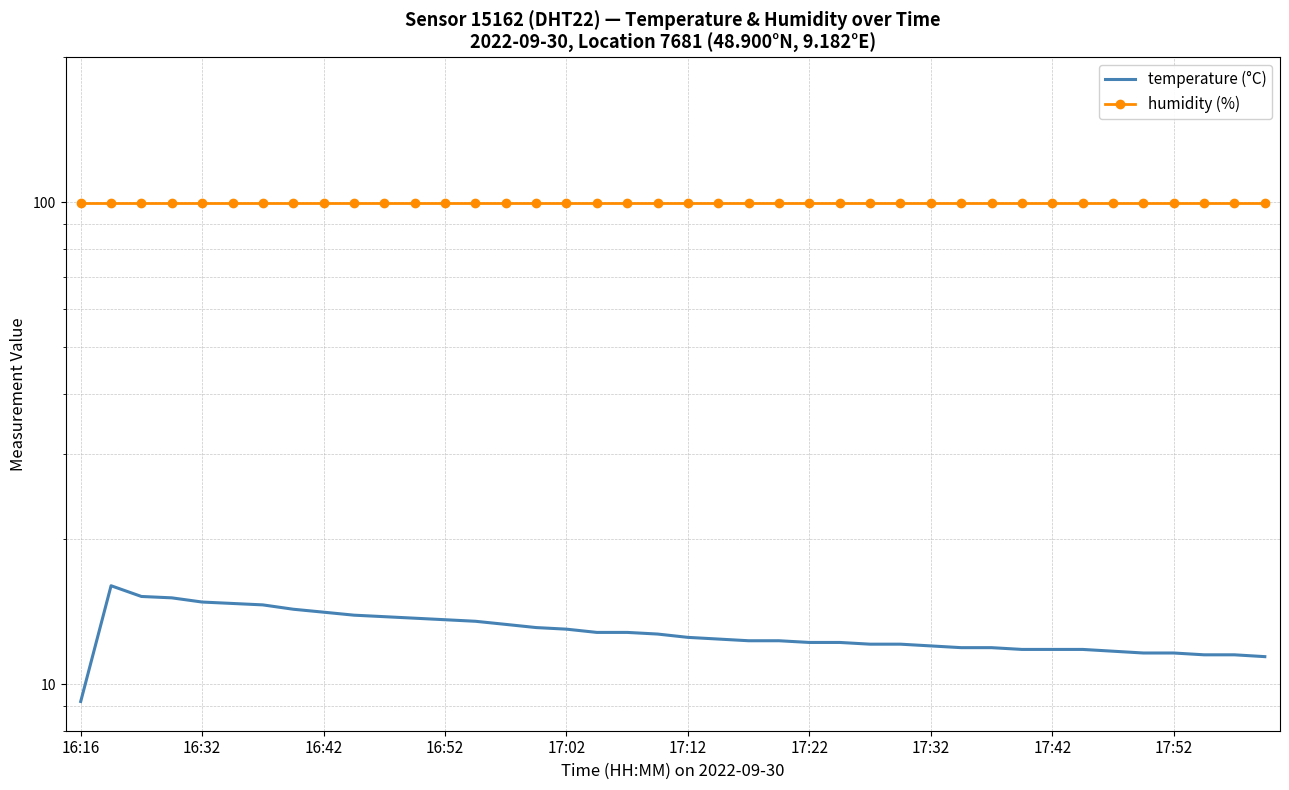

True or false: temperature (°C) has more than 2 interior local peaks.

False